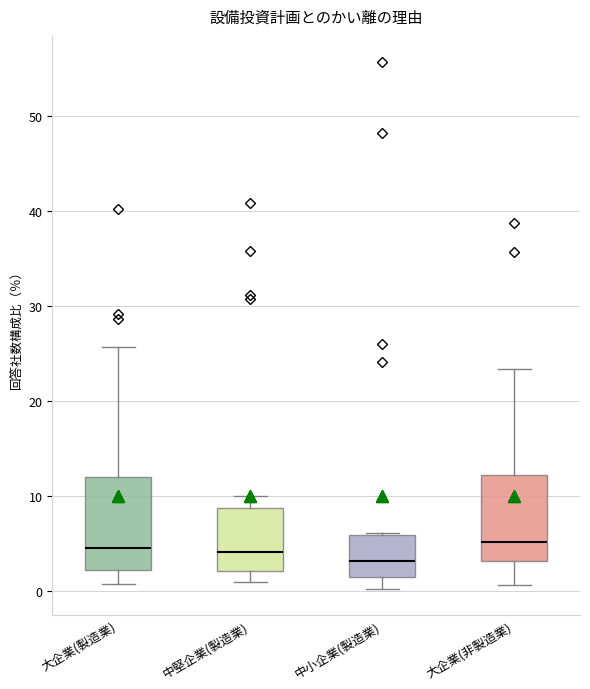

Where does the median line of the box for 大企業(非製造業) sit on the y-axis? The values are not printed on the chart, so give them approximately, as read against the axis.

5